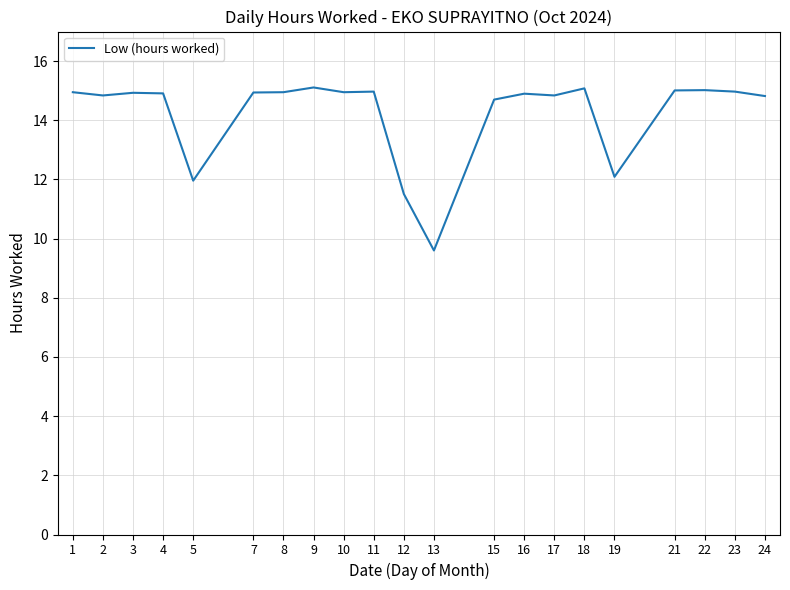

Approximately how many times larger is the value at 1 compared to 10?

1.0